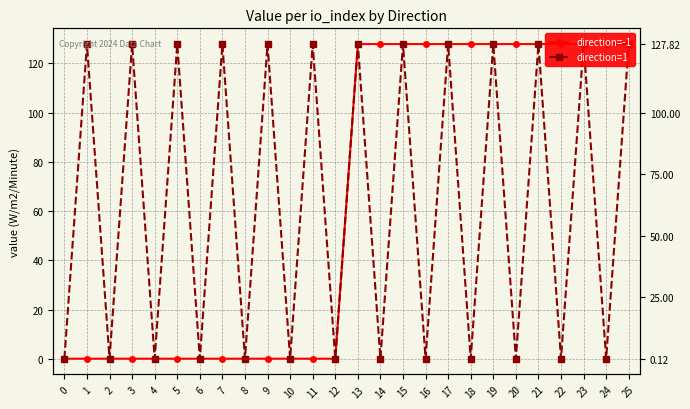

How many interior local peaks does the direction=1 series have?

12